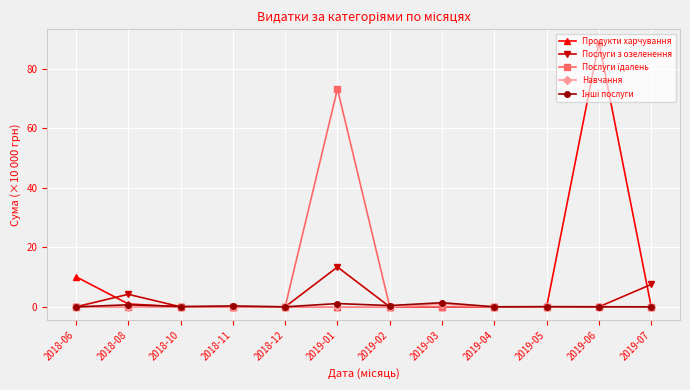

True or false: Продукти харчування has more than 0 interior local peaks.

True